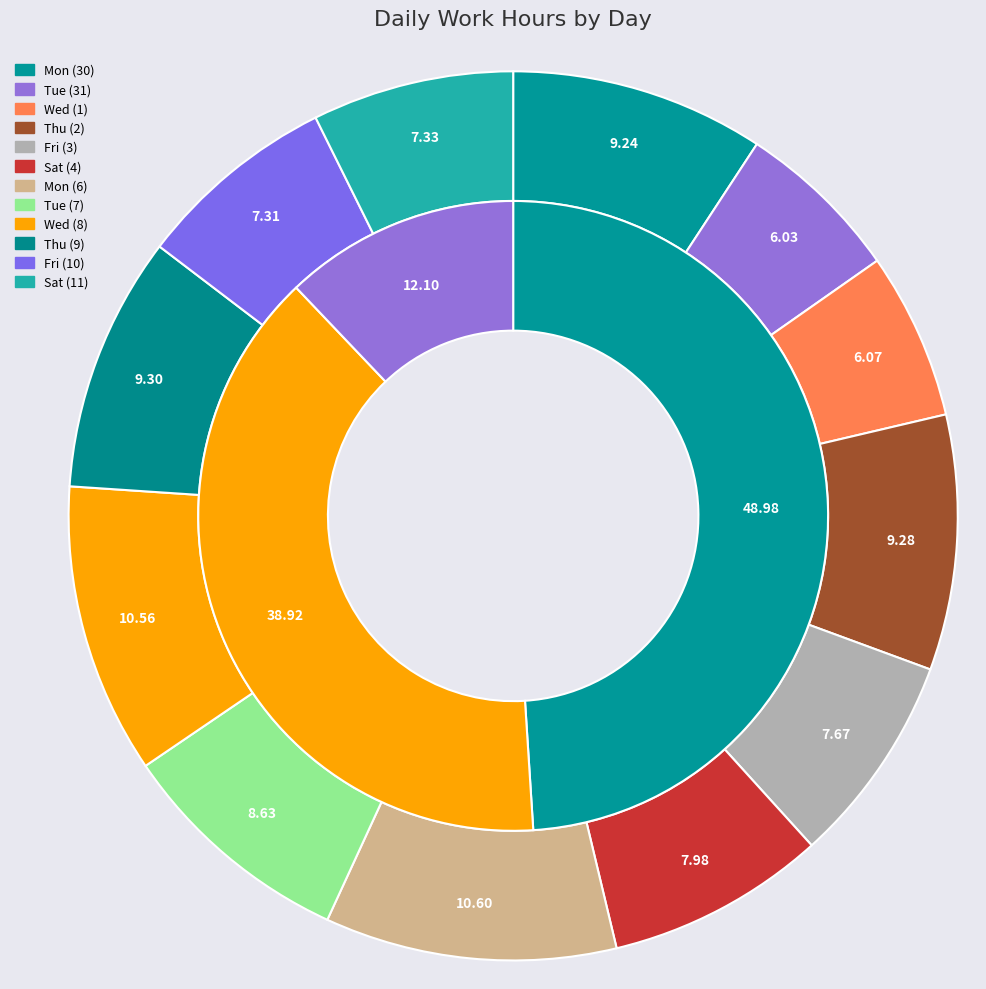

To the nearest percent, what is the combined percentage of Sat (4) and Mon (6)?

19%